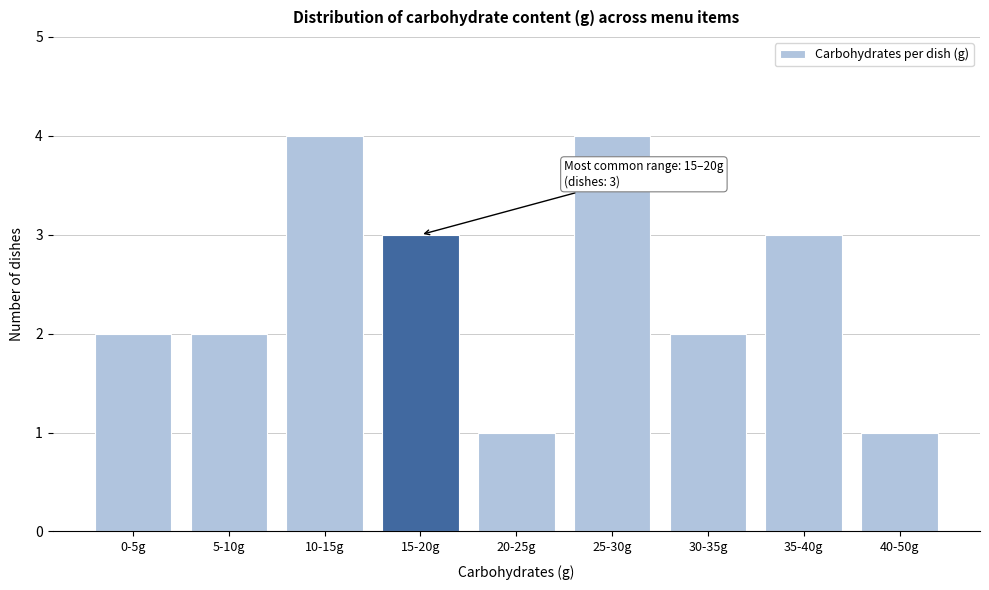

Reading right to left, transcribe all the data shown in this chart.

40-50g=1	35-40g=3	30-35g=2	25-30g=4	20-25g=1	15-20g=3	10-15g=4	5-10g=2	0-5g=2